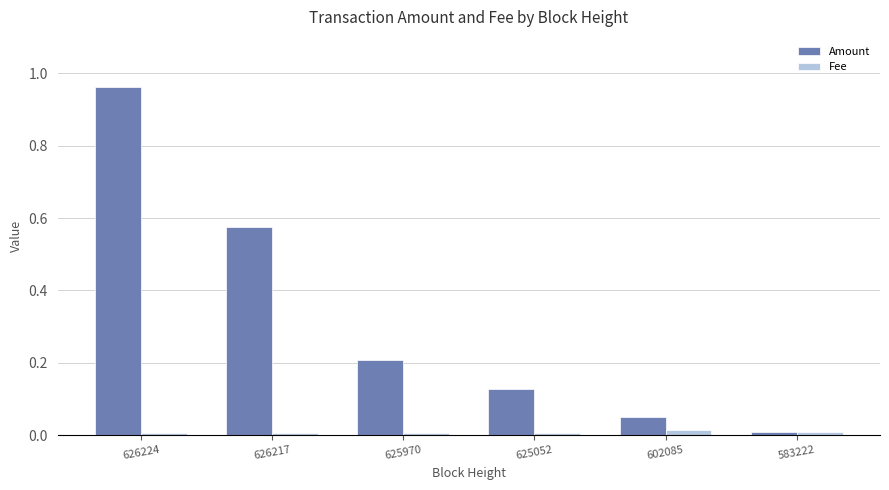

How many data points does each series have?

6